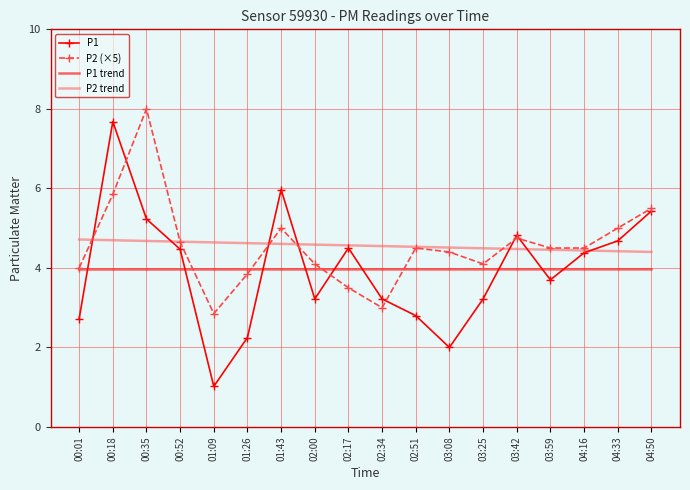

The value of P1 trend at 04:16 is 4.0. True or false?

True